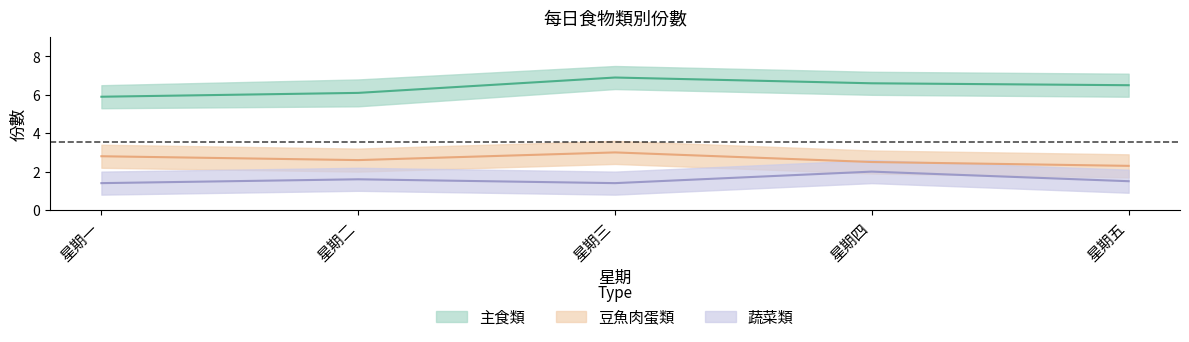

What is the spread (max minus min) of values at 星期四?

4.6